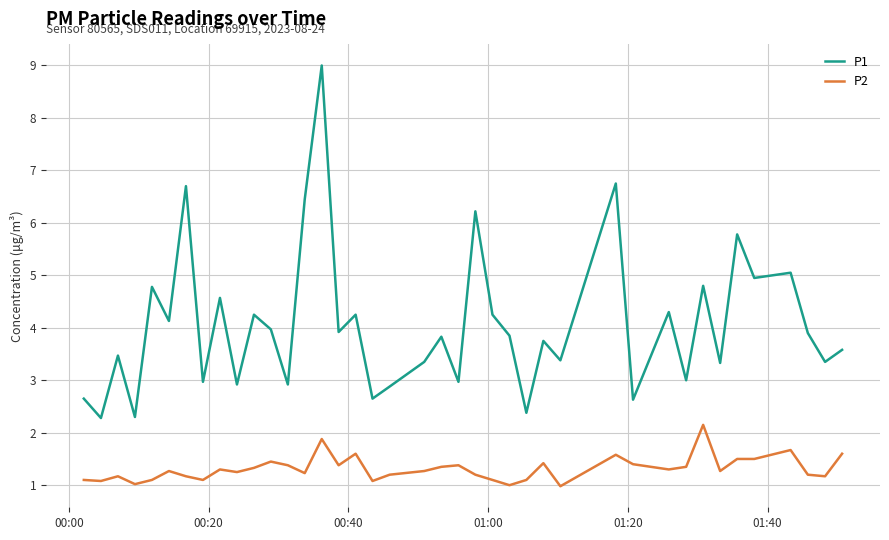

What is the lowest value of the P2 series?

1.0